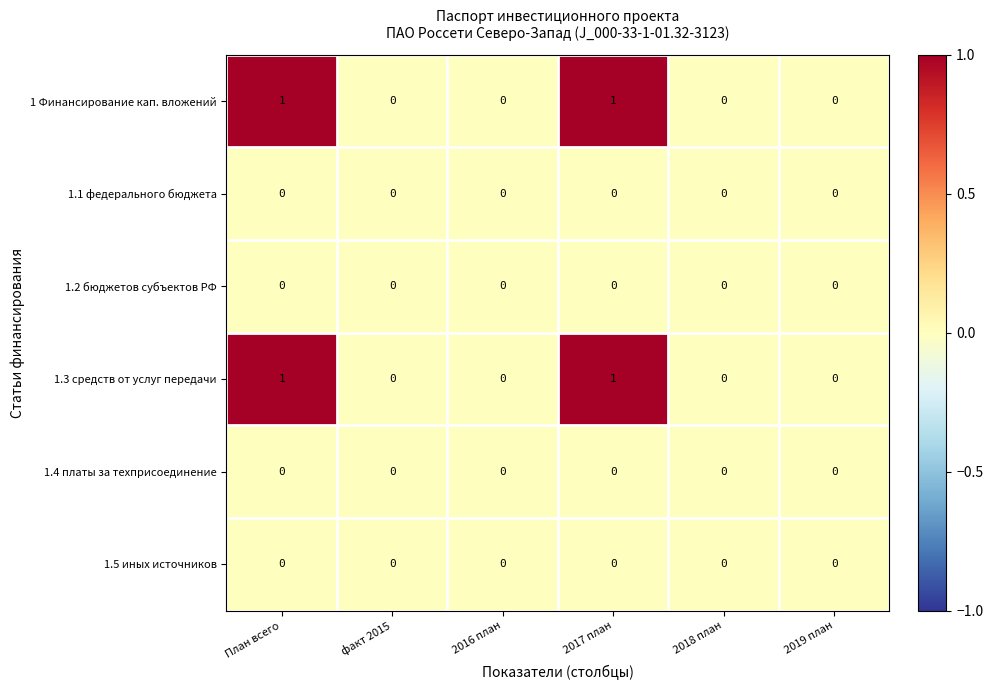

The value of 1.3 средств от услуг передачи at 2016 план is 0. True or false?

True